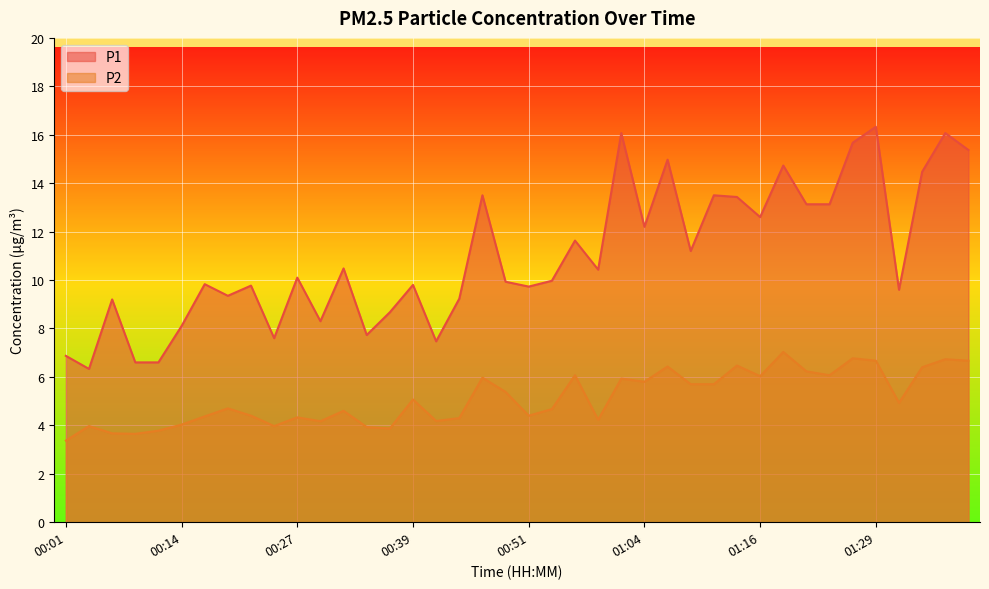

Where does the P1 series first go above 10?

00:27